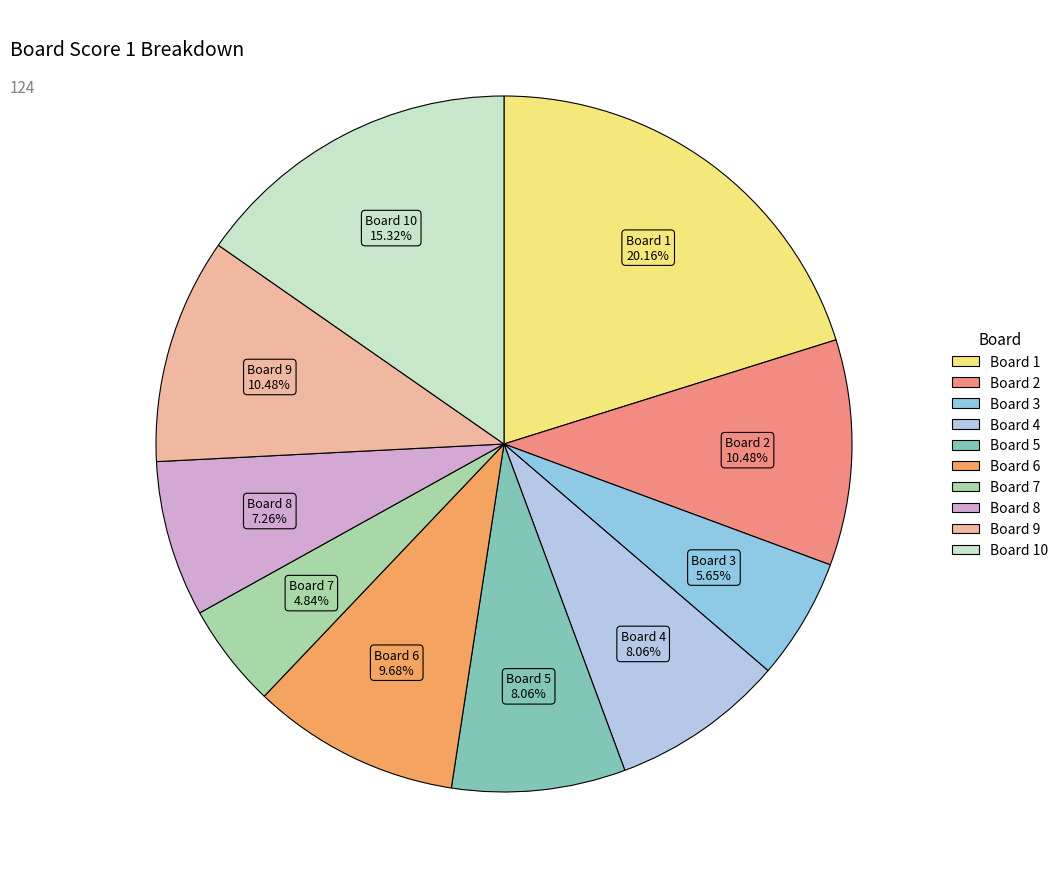

Count the number of slices in the pie.

10